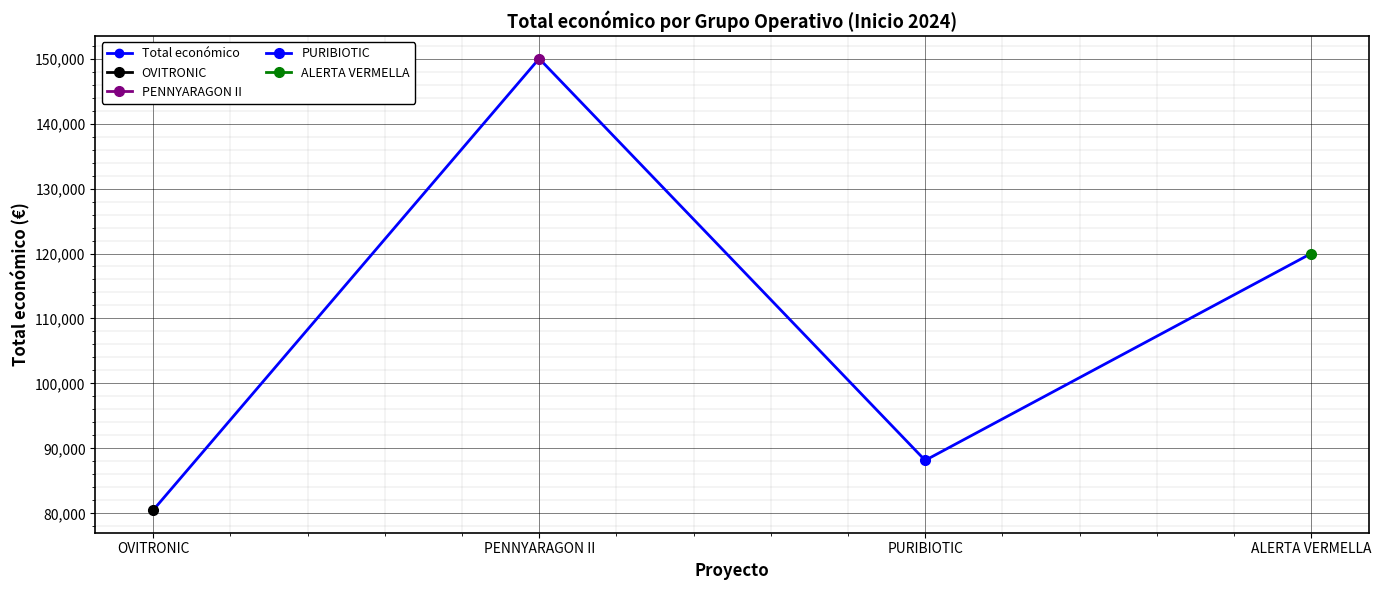

Reading left to right, list all the values displayed in this chart.

OVITRONIC=80498	PENNYARAGON II=150000	PURIBIOTIC=88160	ALERTA VERMELLA=120000